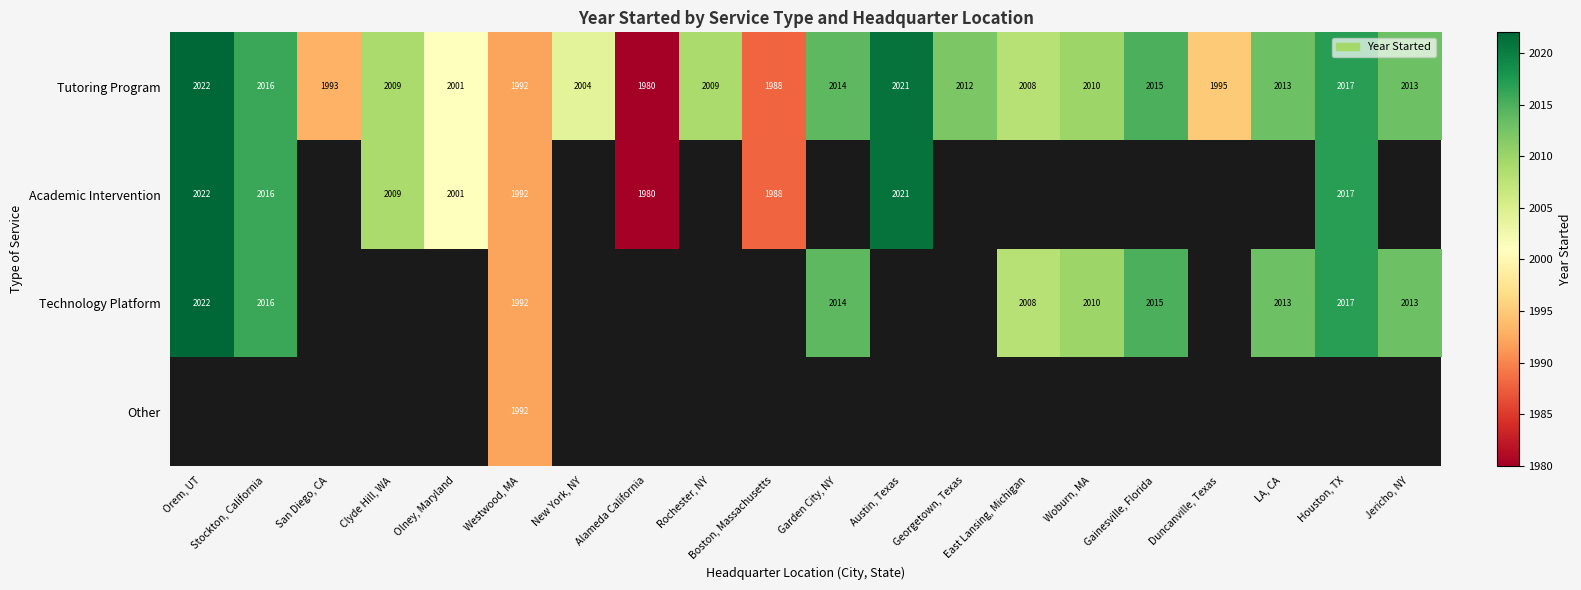

What is the approximate value of Tutoring Program at Duncanville, Texas, to the nearest 5?

1995